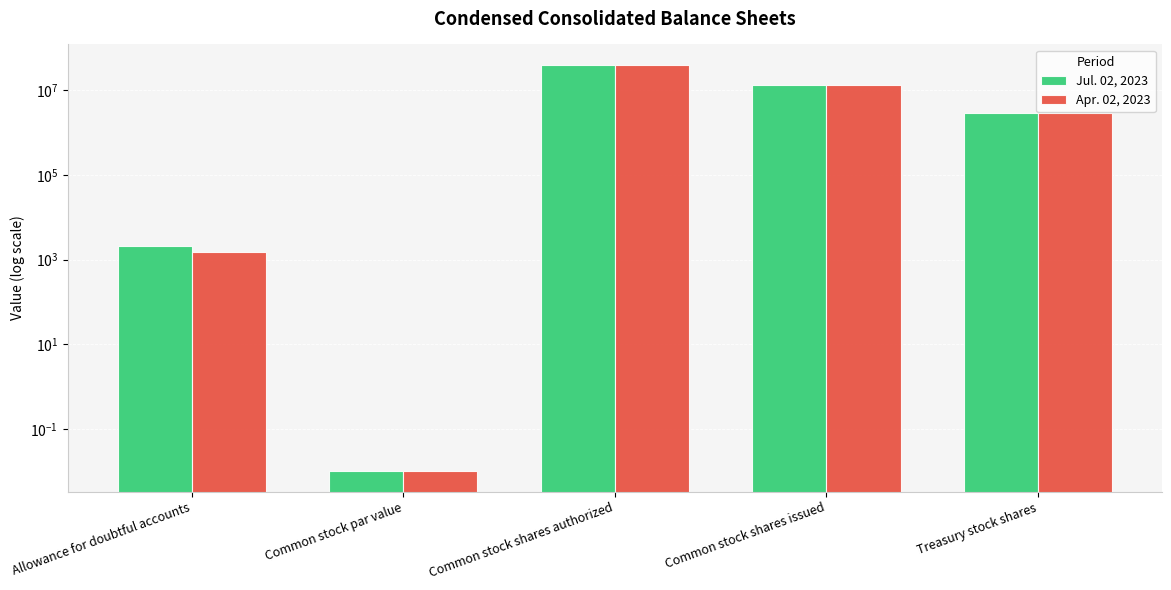

What is the total value across all series at Common stock shares issued?

26103628.0